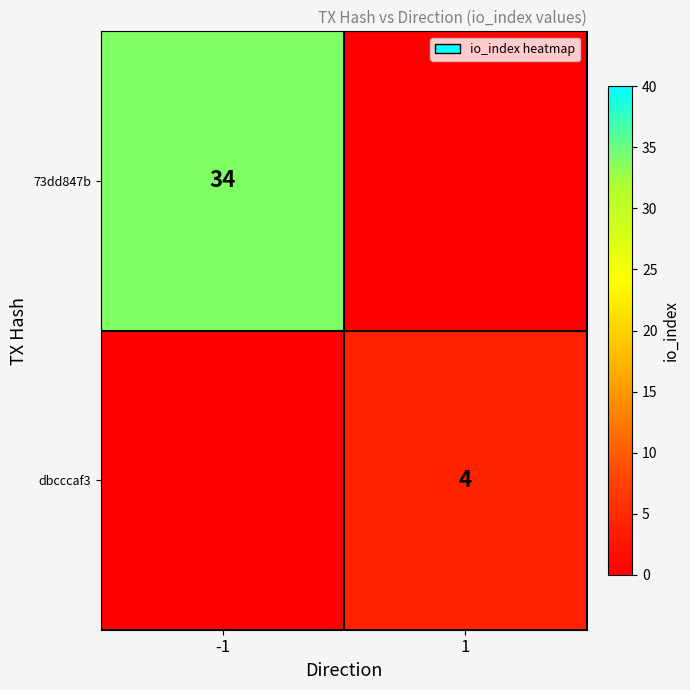

Is the value of dbcccaf3 at 1 greater than the value of 73dd847b at -1?

No